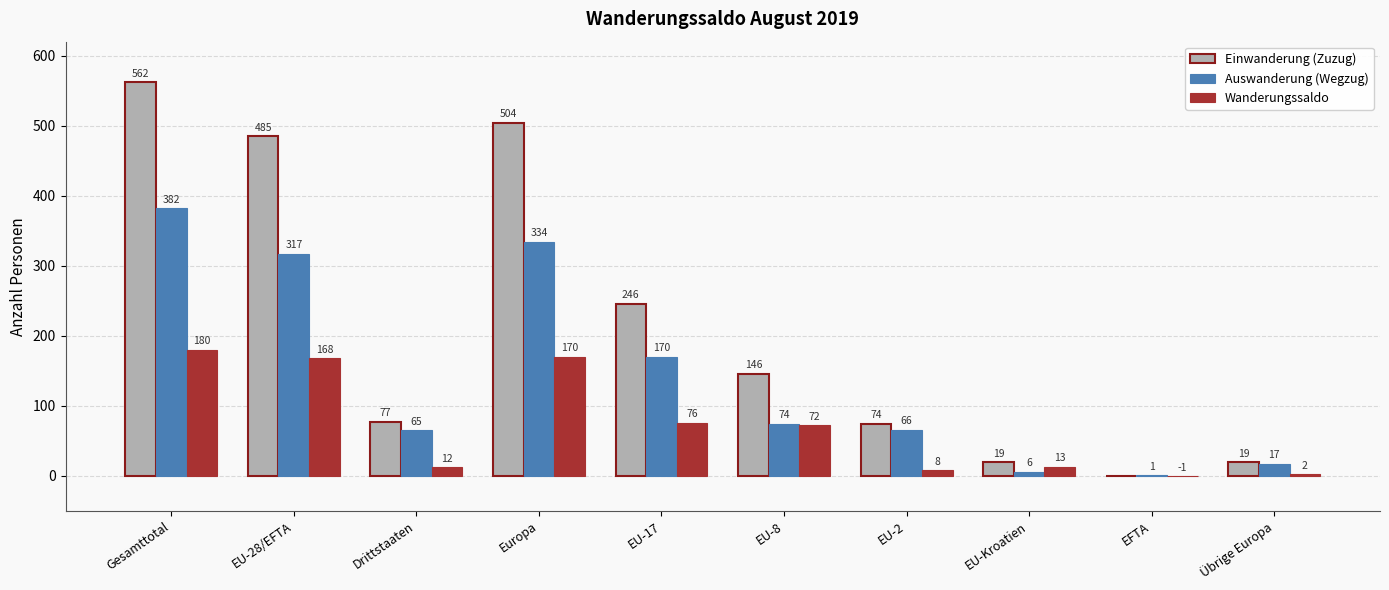

Count the number of categories in the chart.

10